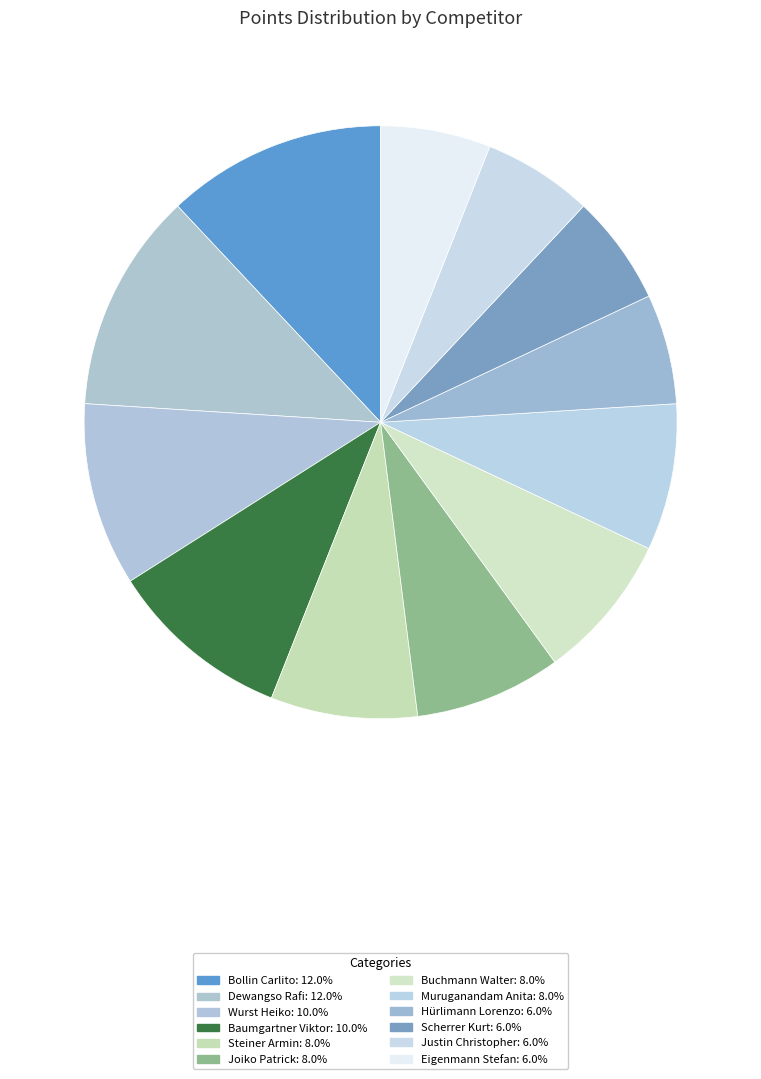

To the nearest percent, what is the average slice percentage?

8%